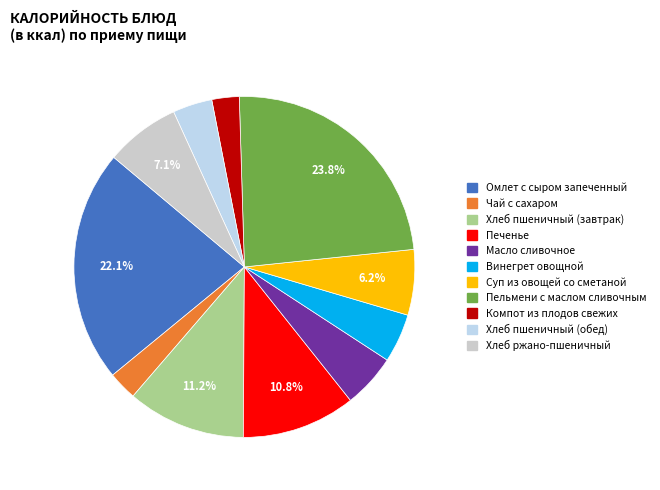

Rank the categories by value from highest to lowest.

Пельмени с маслом сливочным, Омлет с сыром запеченный, Хлеб пшеничный (завтрак), Печенье, Хлеб ржано-пшеничный, Суп из овощей со сметаной, Масло сливочное, Винегрет овощной, Хлеб пшеничный (обед), Чай с сахаром, Компот из плодов свежих